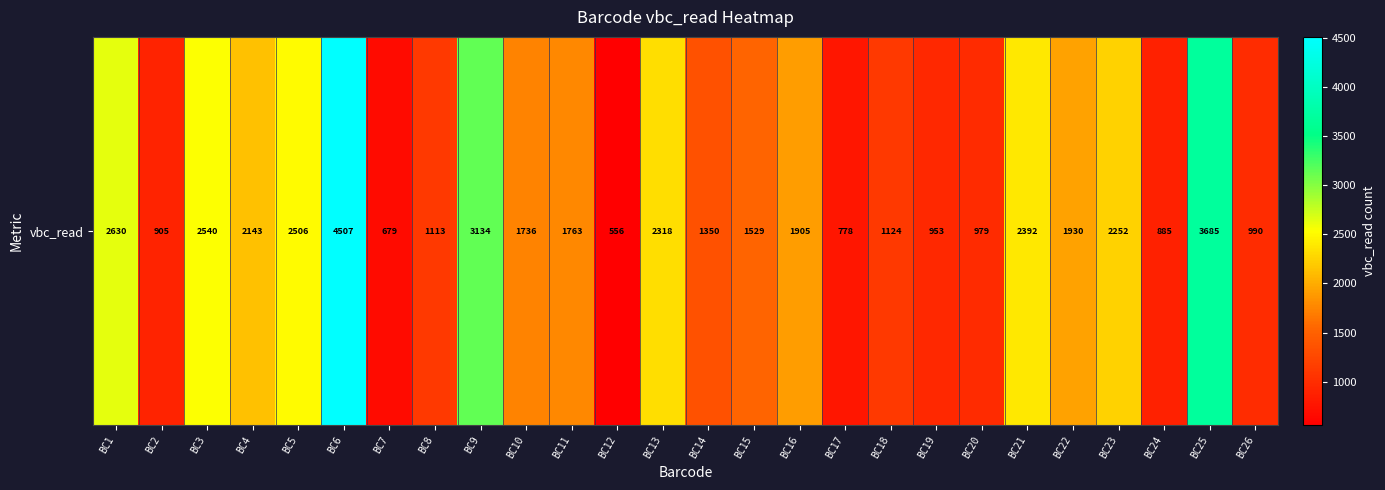

Count the number of categories in the chart.

26